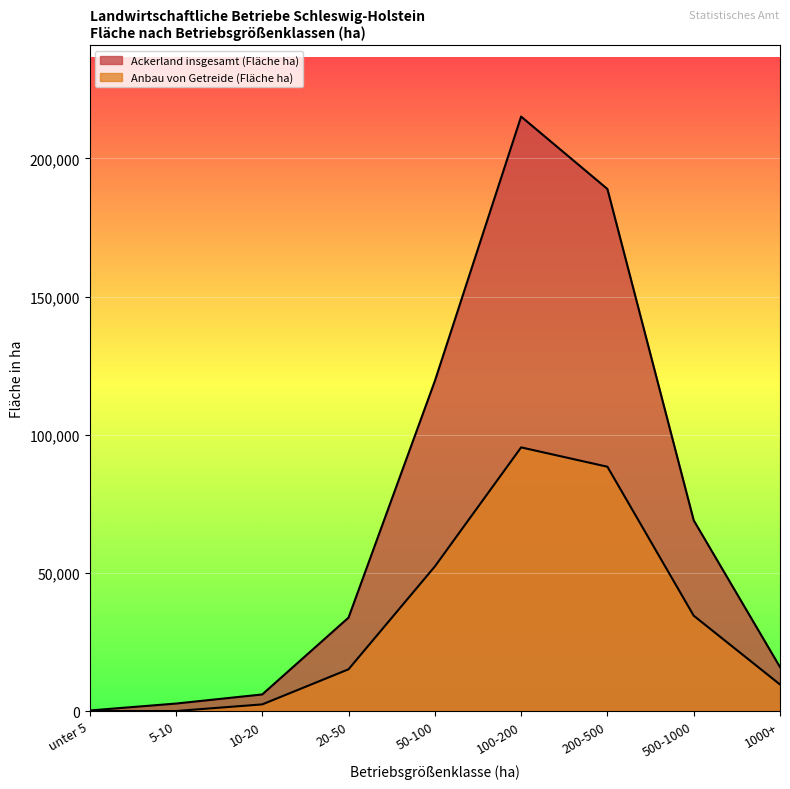

What is the sum of the Ackerland insgesamt (Fläche ha) values at 200-500 and 500-1000?

257900